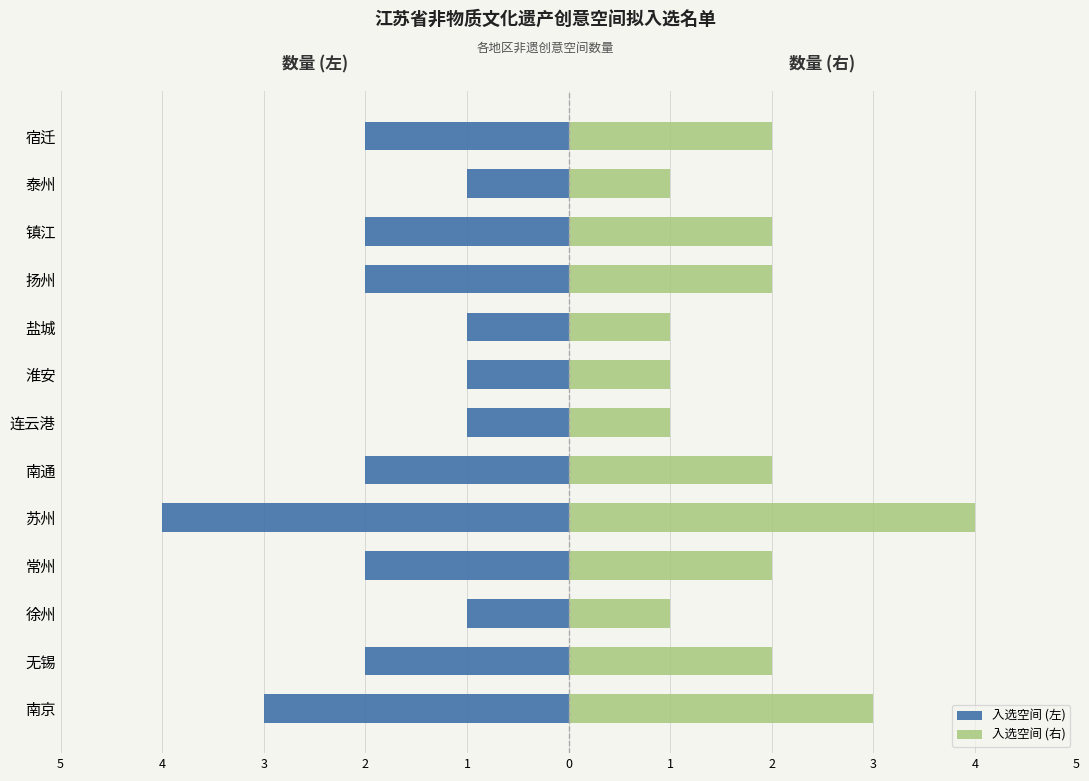

Does the chart contain stacked bars?

No